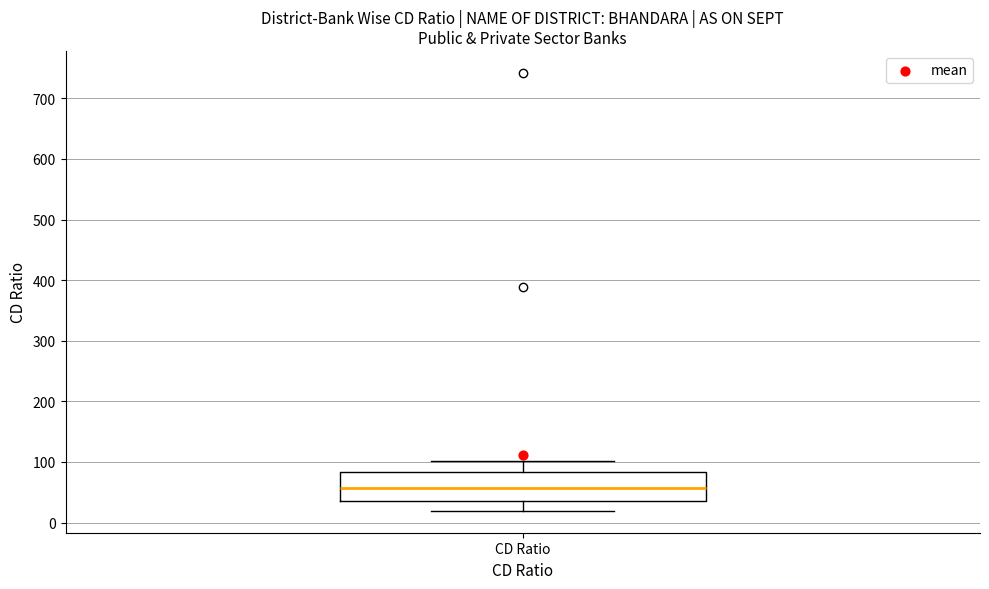

Where is the lower edge of the box for CD Ratio on the y-axis? The values are not printed on the chart, so give them approximately, as read against the axis.

40